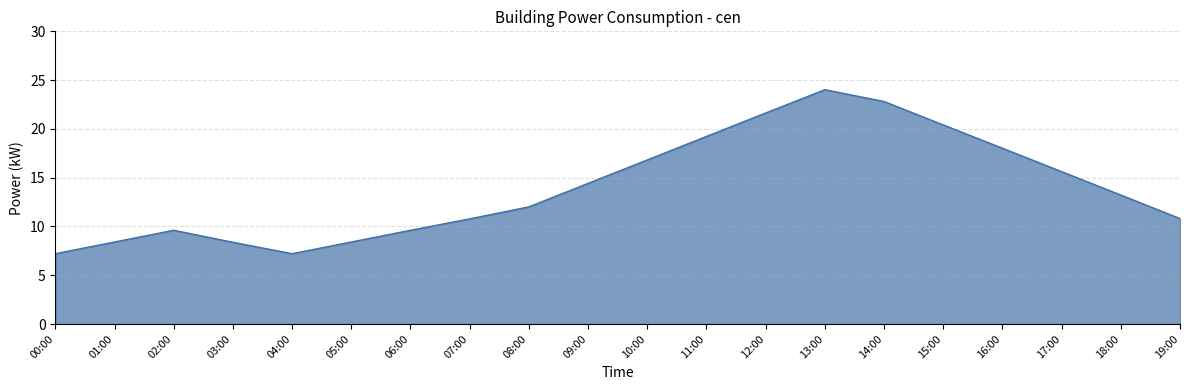

What is the sum of all values?

278.6